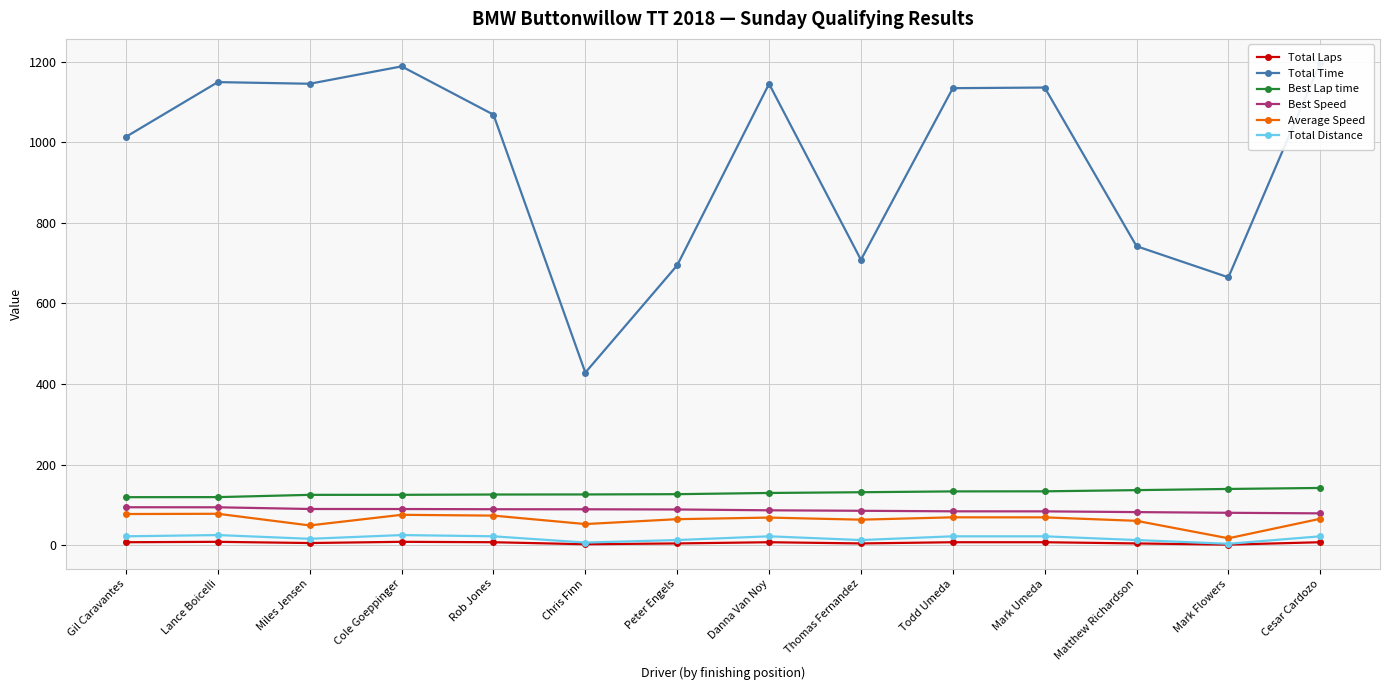

How many values in the Total Laps series are below 7?

6